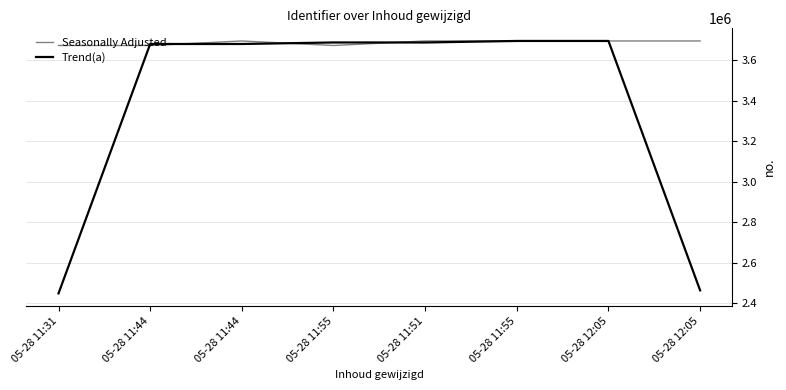

How many lines are shown in the chart?

2